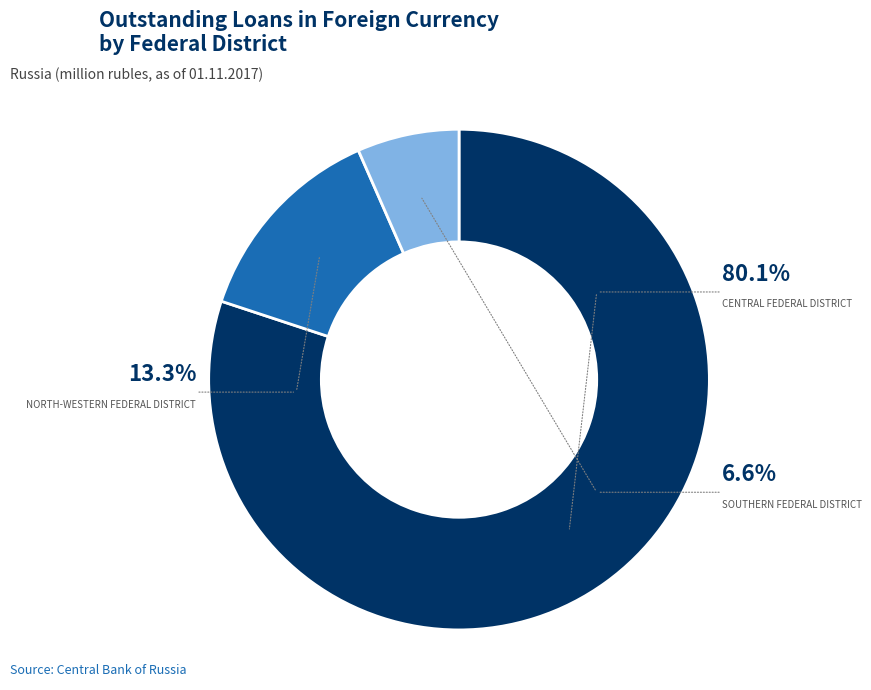

Combined, do Southern Federal District and North-Western Federal District account for over 50%?

No